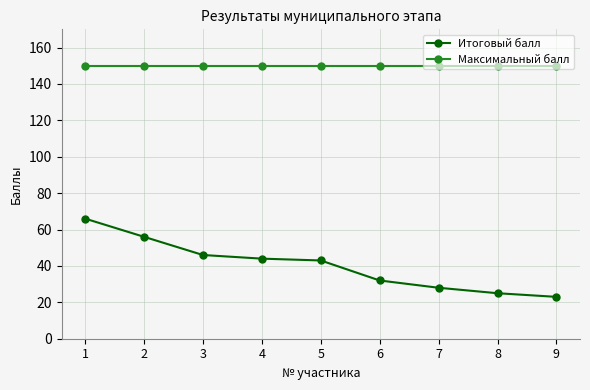

What is the sum of the Максимальный балл values at 2 and 6?

300